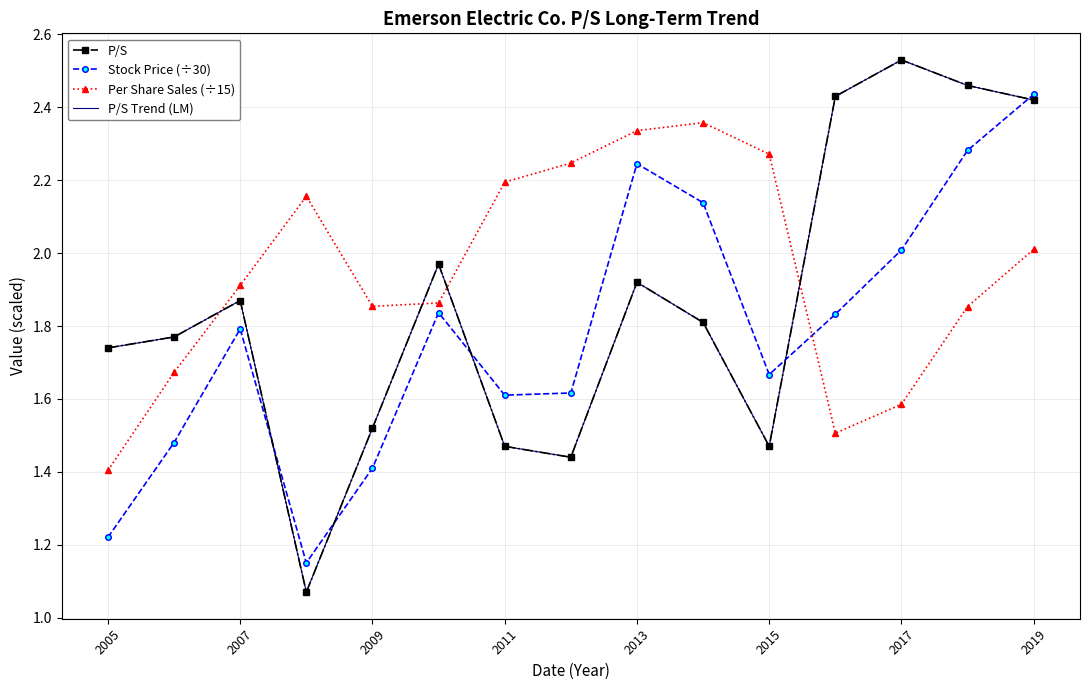

What is the minimum value shown in the chart?

1.1